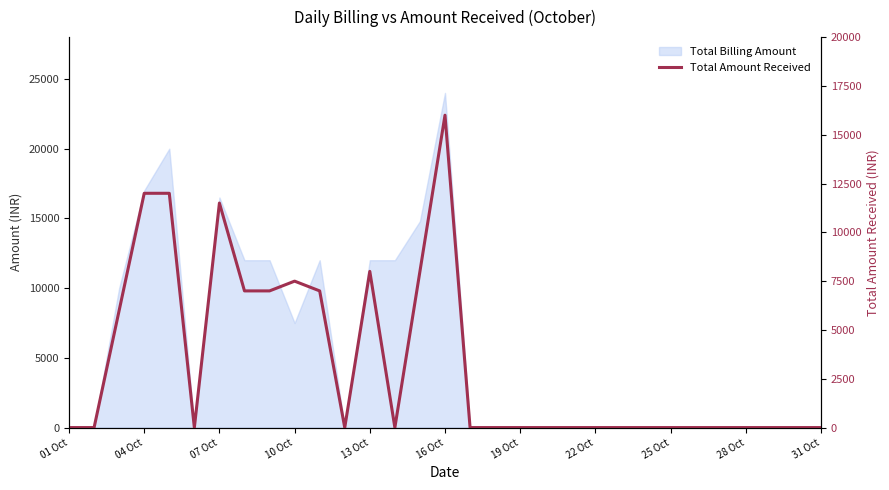

Does the chart have visible grid lines?

No